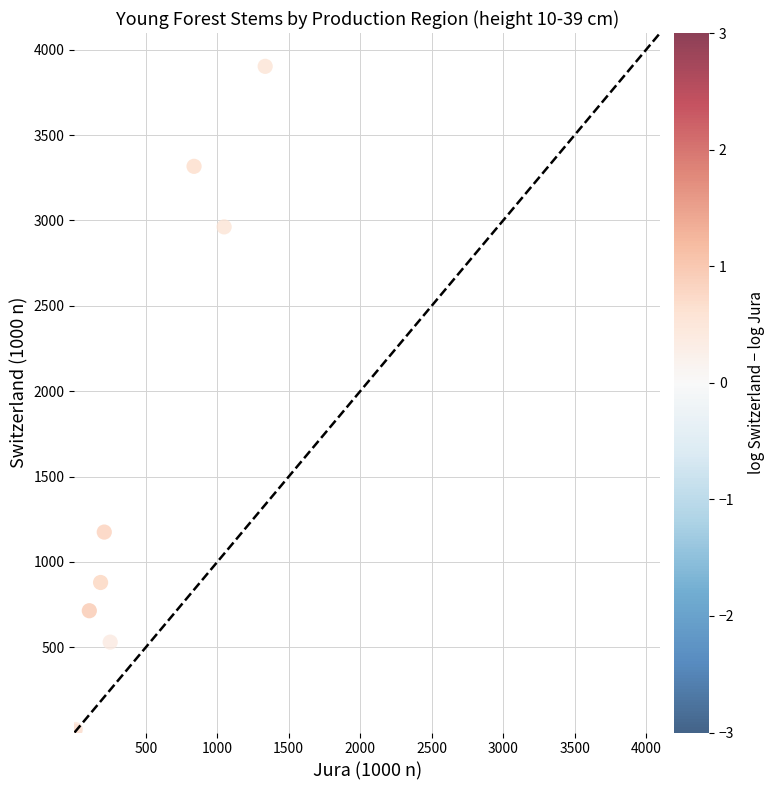

What Y value in the scatter plot is closest to 1955?

1175.0